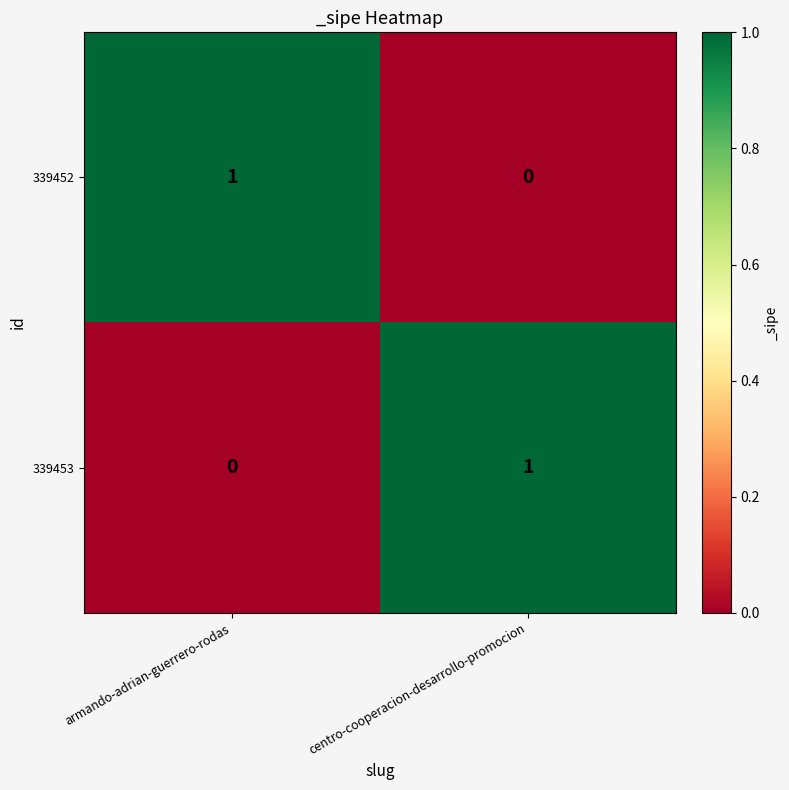

Is the value of 339453 at armando-adrian-guerrero-rodas greater than the value of 339452 at armando-adrian-guerrero-rodas?

No